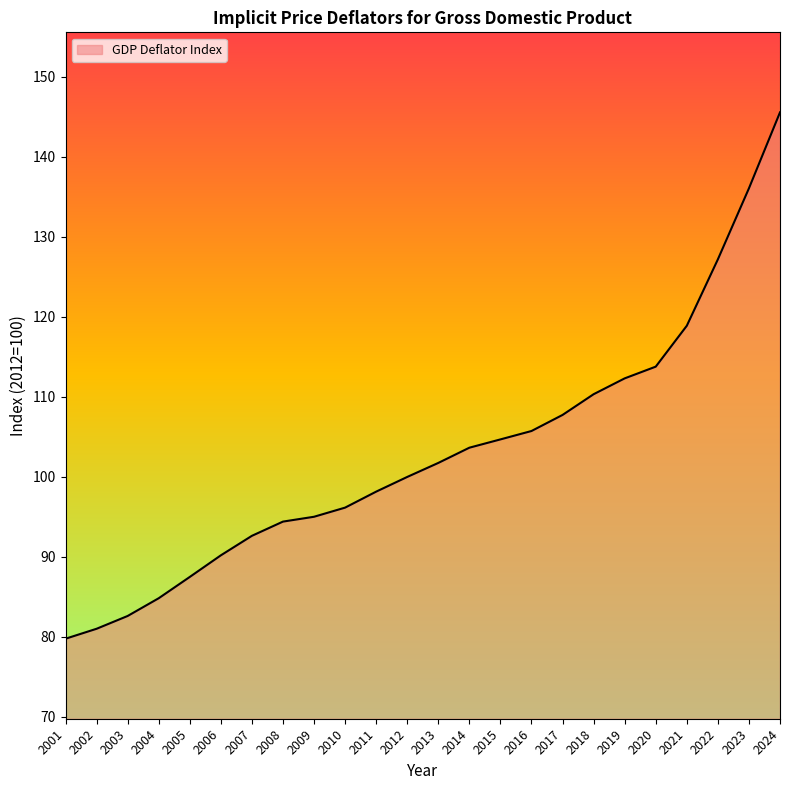

Reading right to left, list all the values displayed in this chart.

145.6	136.1	127.2	118.9	113.8	112.3	110.3	107.7	105.7	104.7	103.7	101.8	100.0	98.2	96.2	95.0	94.4	92.6	90.2	87.5	84.8	82.6	81.0	79.8